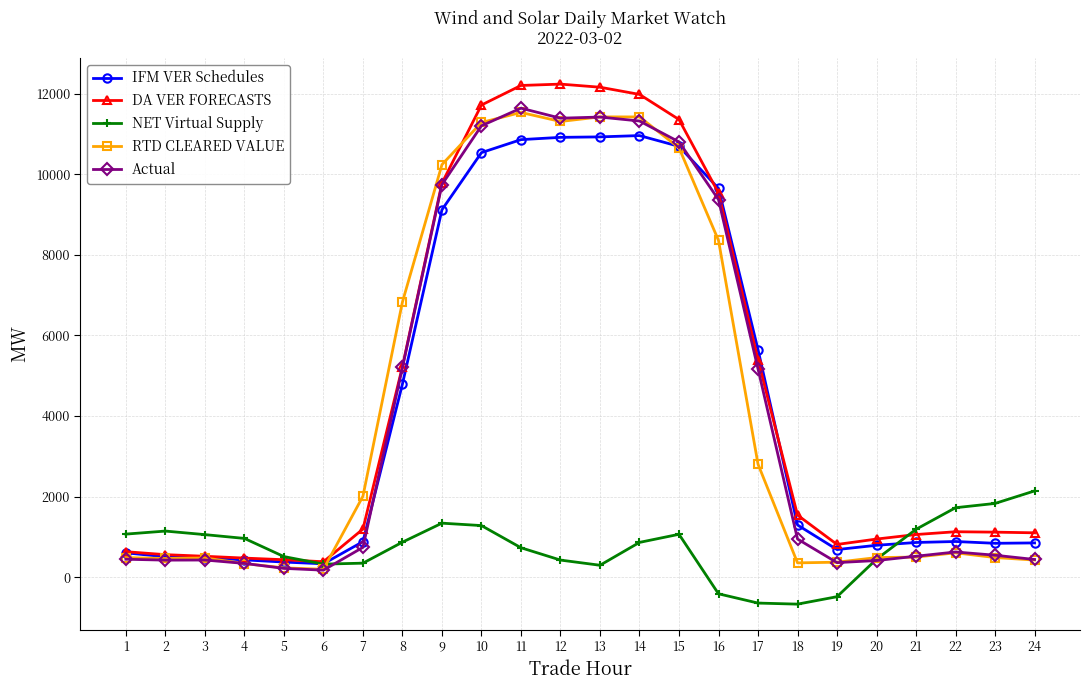

Which series changed the most between 19 and 24?

NET Virtual Supply